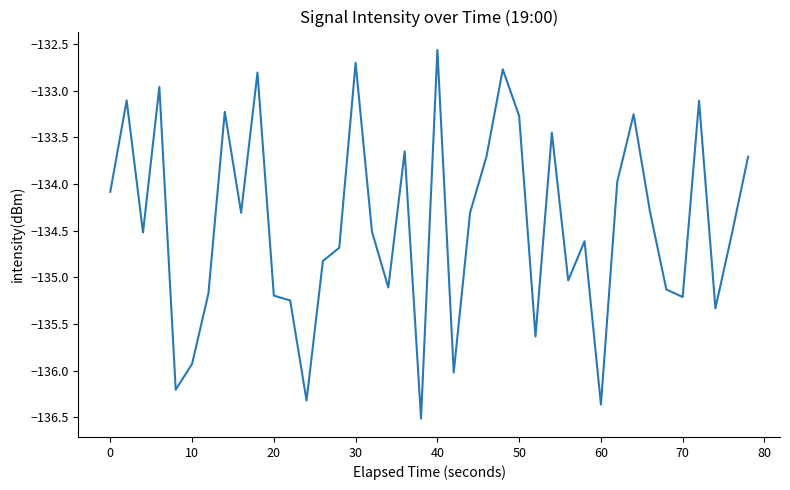

What is the greatest value displayed?

-132.6